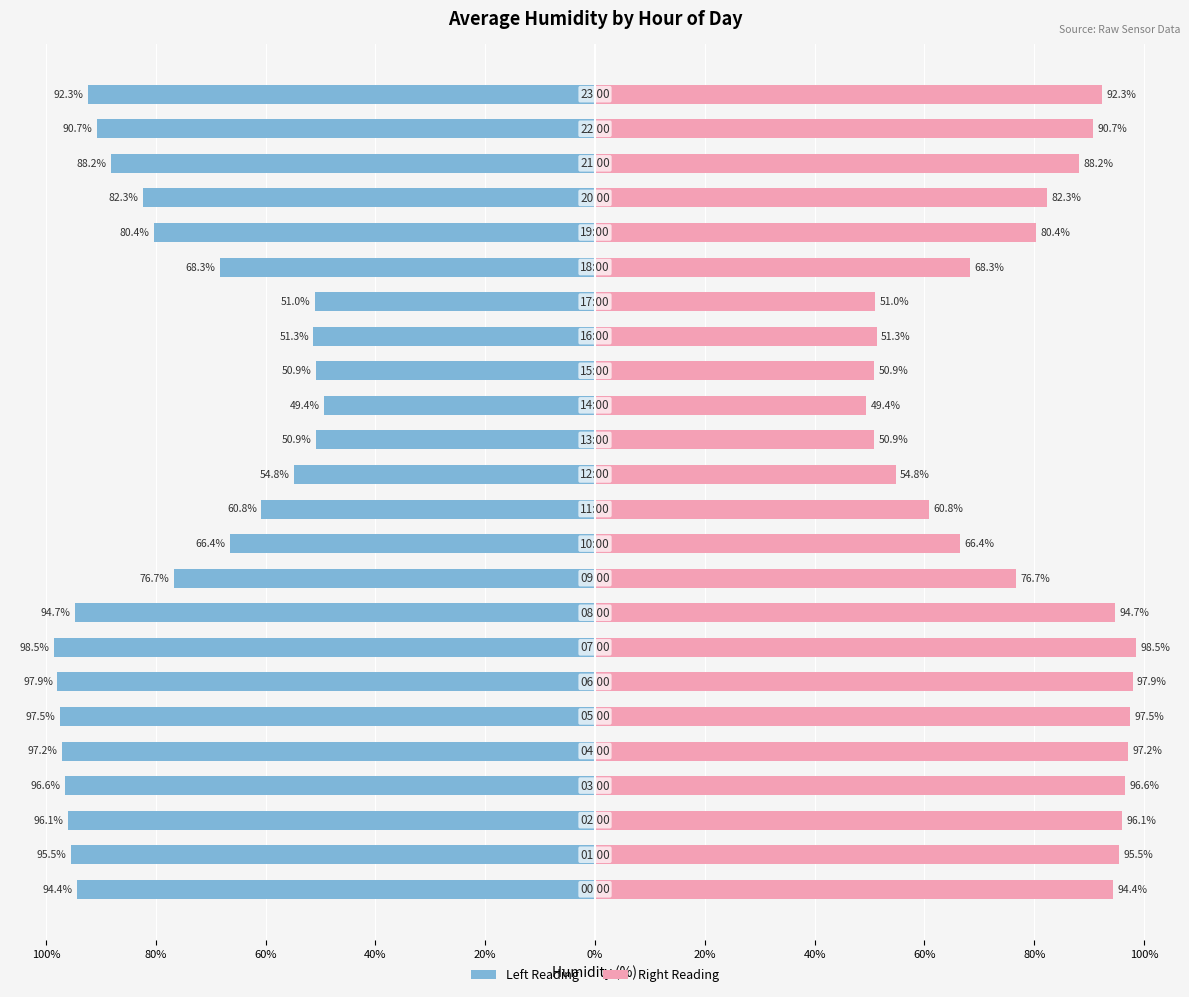

Does the chart contain stacked bars?

No